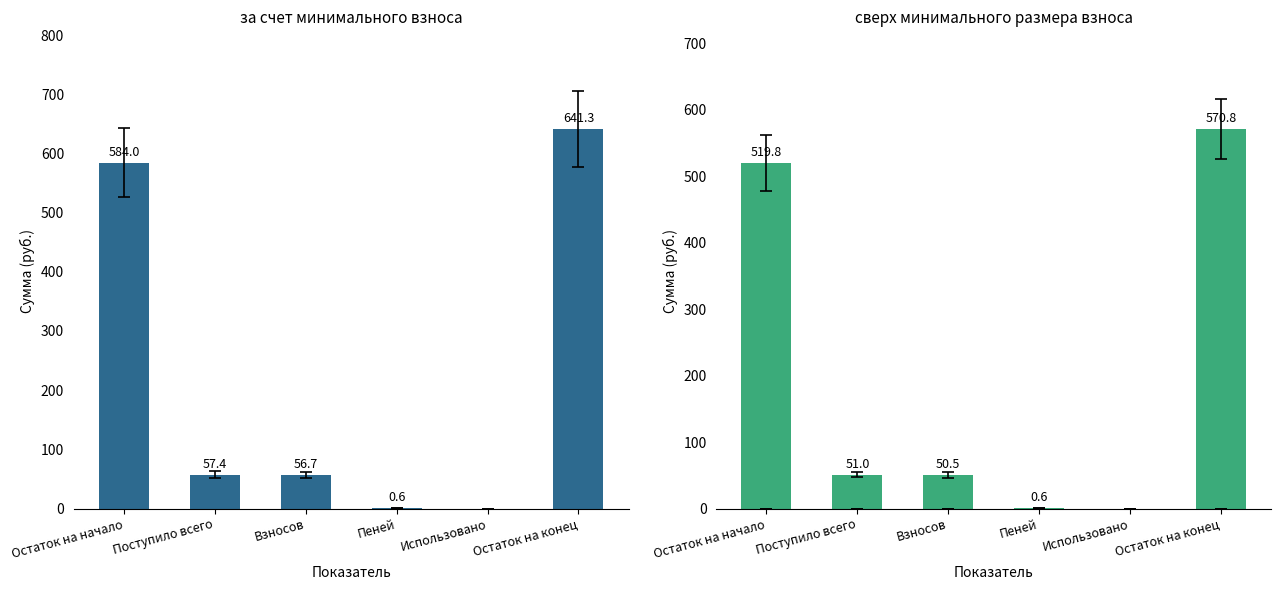

List the series in order of their overall mean, lowest first.

сверх минимального размера взноса, за счет минимального взноса